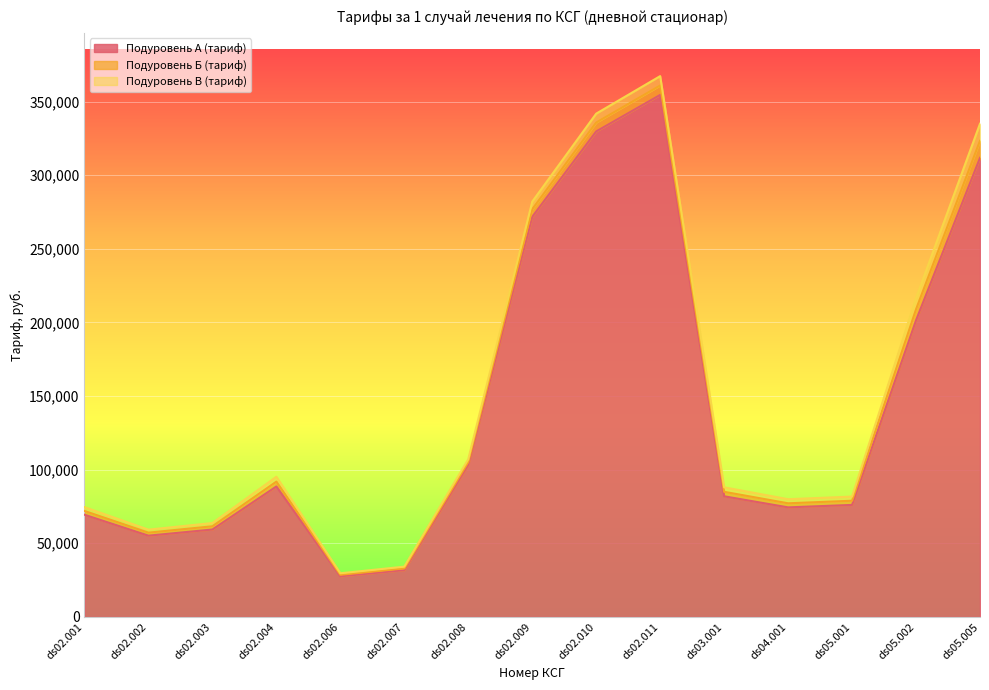

How many series are shown in this chart?

3